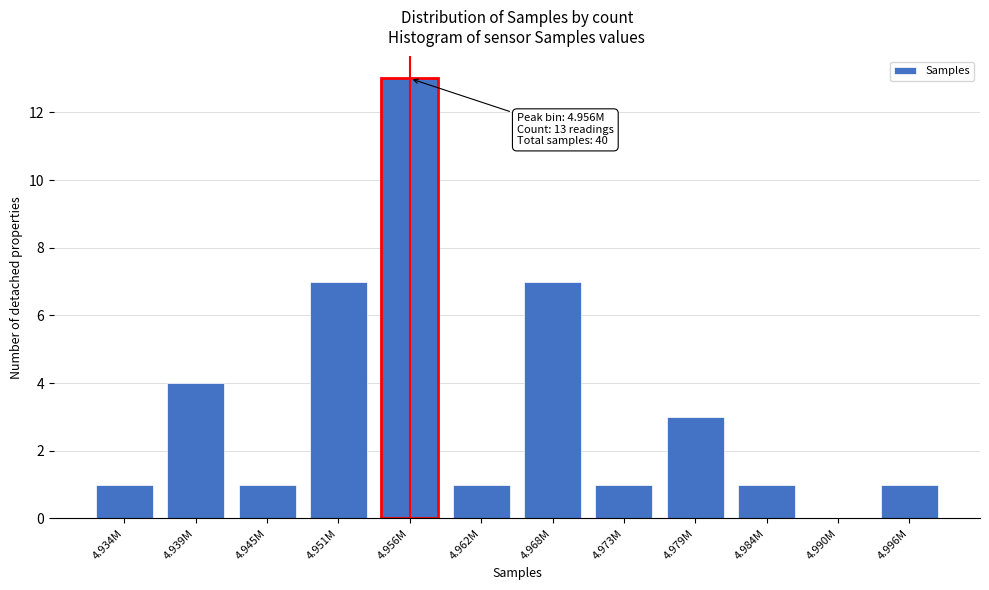

Reading left to right, list all the values displayed in this chart.

4.934M=1	4.939M=4	4.945M=1	4.951M=7	4.956M=13	4.962M=1	4.968M=7	4.973M=1	4.979M=3	4.984M=1	4.990M=0	4.996M=1